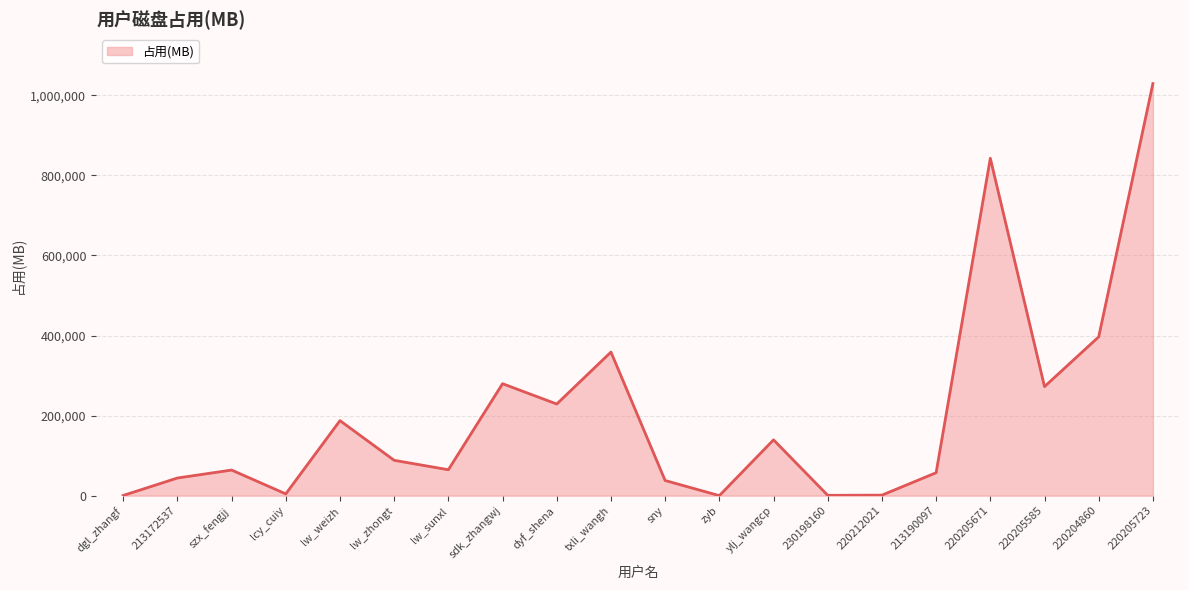

How many lines are shown in the chart?

1